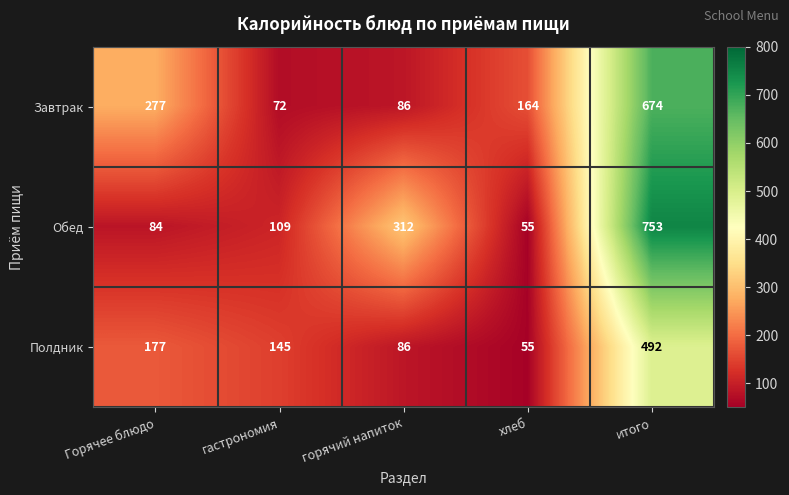

Rank the series by their maximum value, from lowest to highest.

Полдник, Завтрак, Обед